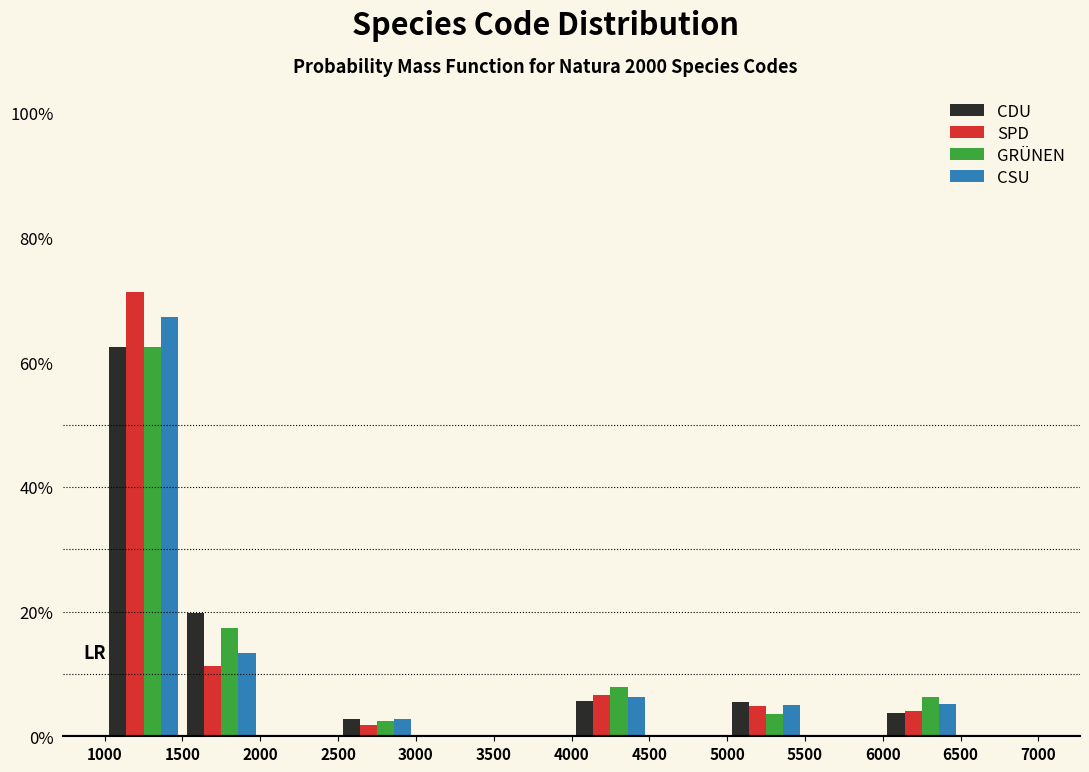

Reading left to right, transcribe this chart: for each range on the x-axis, give the height of each series' bar. The values are not printed on the chart, so give them approximately, as read against the axis.

1000 to 1500: CDU=62	SPD=72	GRÜNEN=62	CSU=68
1500 to 2000: CDU=20	SPD=12	GRÜNEN=18	CSU=14
2000 to 2500: CDU=0	SPD=0	GRÜNEN=0	CSU=0
2500 to 3000: CDU=2	SPD=under 2	GRÜNEN=2	CSU=2
3000 to 3500: CDU=0	SPD=0	GRÜNEN=0	CSU=0
3500 to 4000: CDU=0	SPD=0	GRÜNEN=0	CSU=0
4000 to 4500: CDU=6	SPD=6	GRÜNEN=8	CSU=6
4500 to 5000: CDU=0	SPD=0	GRÜNEN=0	CSU=0
5000 to 5500: CDU=6	SPD=4	GRÜNEN=4	CSU=6
5500 to 6000: CDU=0	SPD=0	GRÜNEN=0	CSU=0
6000 to 6500: CDU=4	SPD=4	GRÜNEN=6	CSU=6
6500 to 7000: CDU=0	SPD=0	GRÜNEN=0	CSU=0